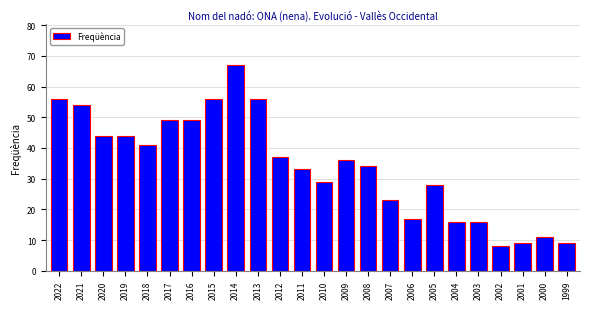

What is the difference between the values at 2009 and 2015?

20